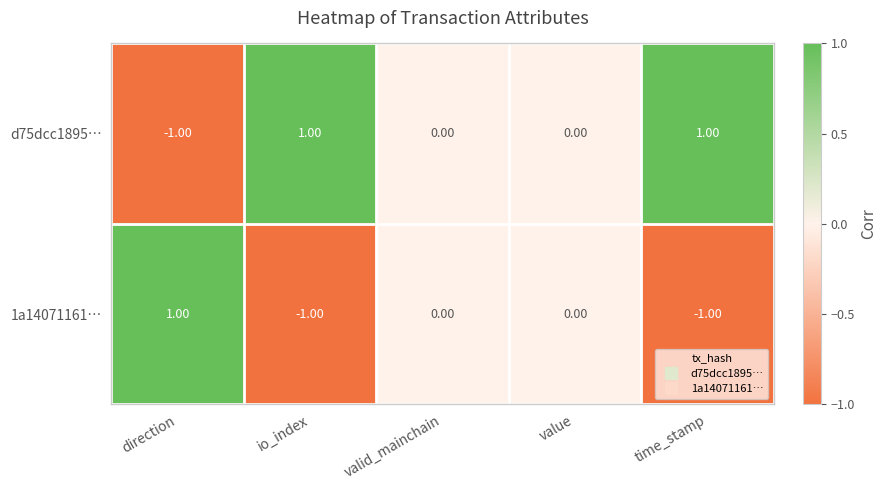

Which category has the highest value in the 1a14071161… series?

direction